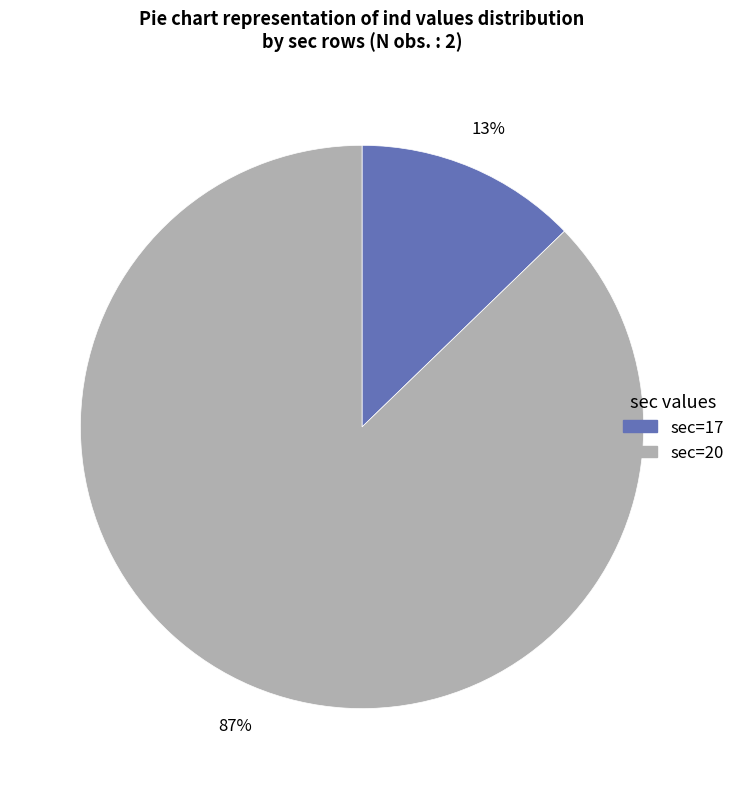

Which has a higher value, sec=17 or sec=20?

sec=20